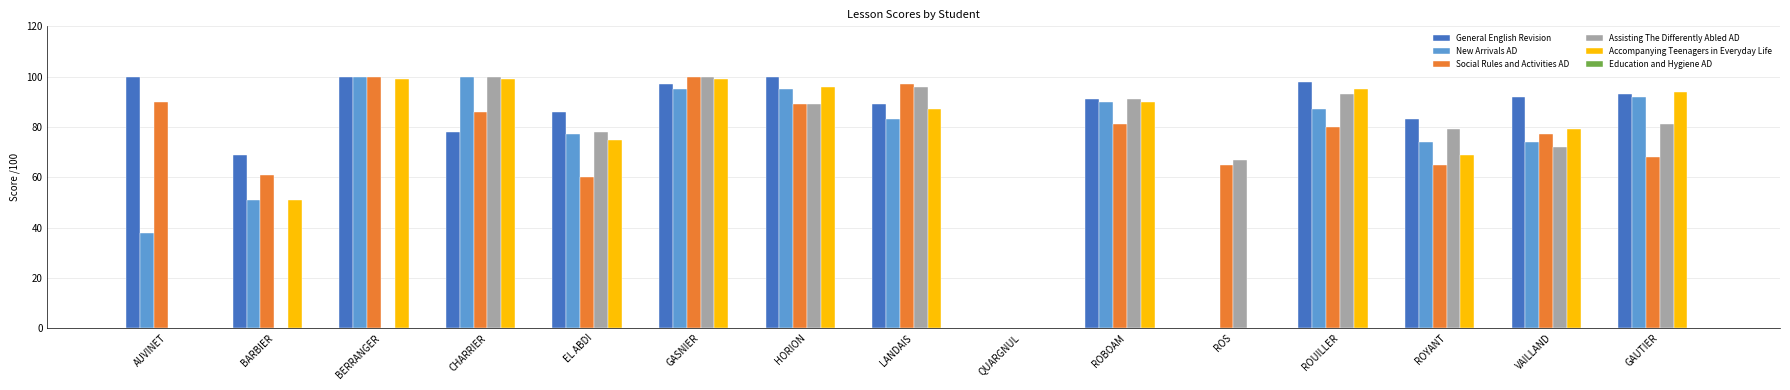

How many distinct data groups are displayed?

5